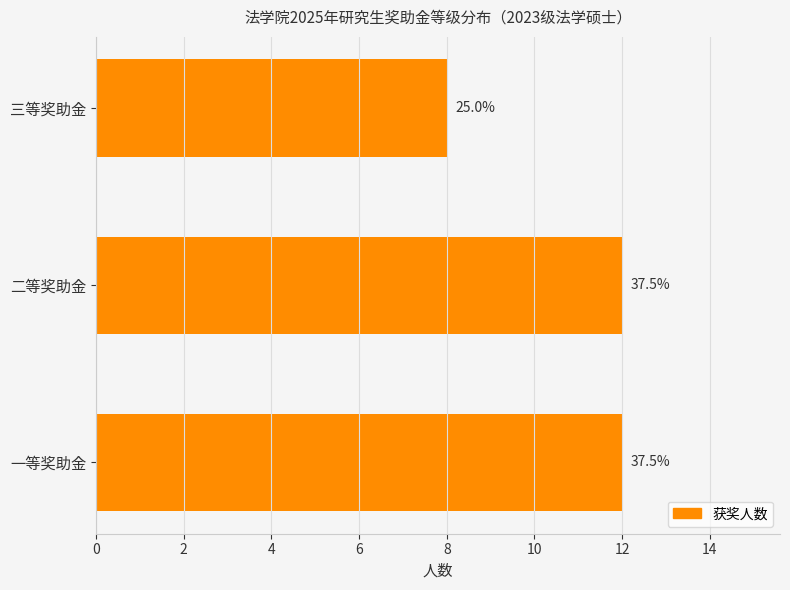

What is the difference between the maximum and minimum values?

4